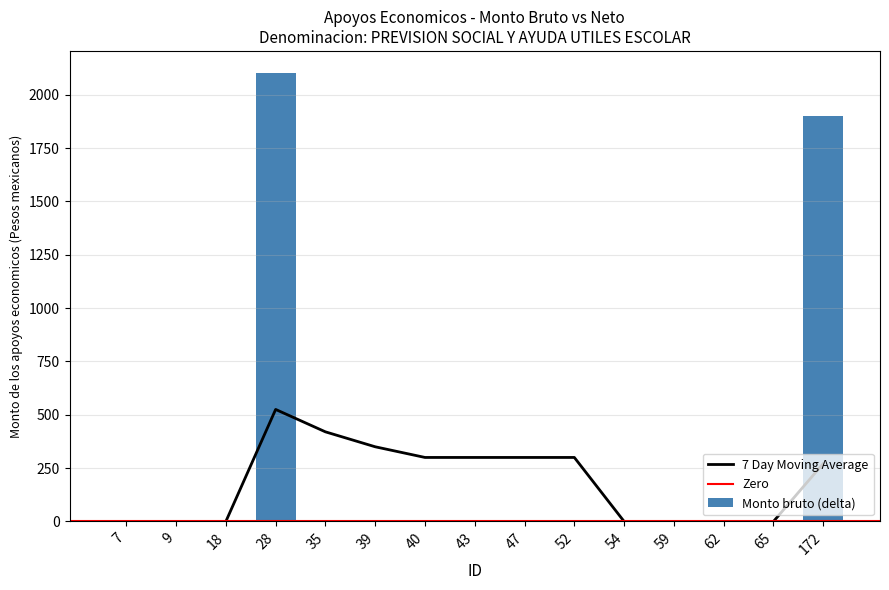

Reading left to right, extract all data points from this chart.

7=0	9=0	18=0	28=2100	35=0	39=0	40=0	43=0	47=0	52=0	54=0	59=0	62=0	65=0	172=1900